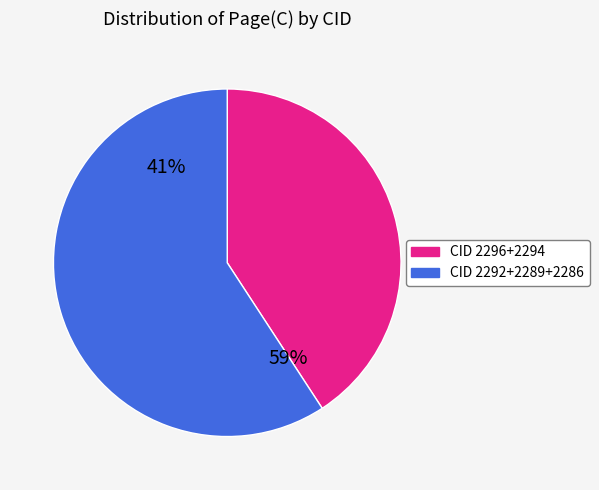

What is the total percentage of 2292 and 2286?

39.6%